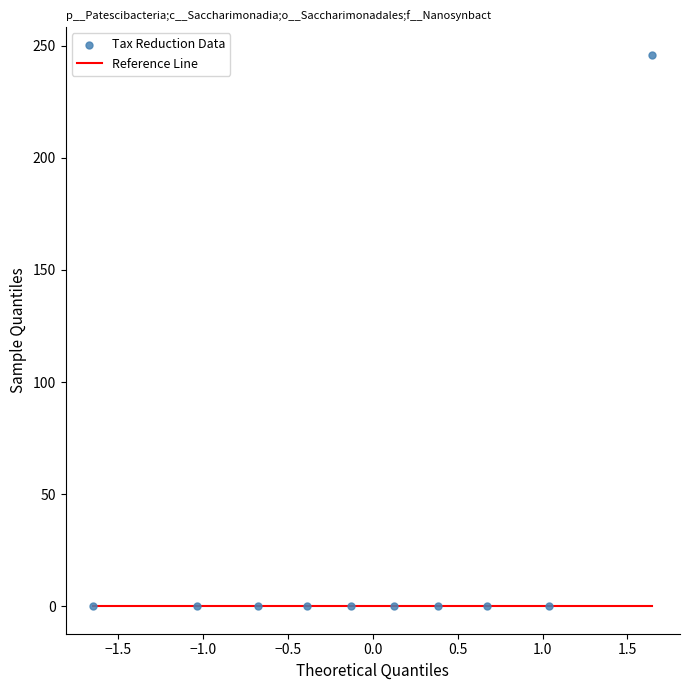

What is the average Y value?

25